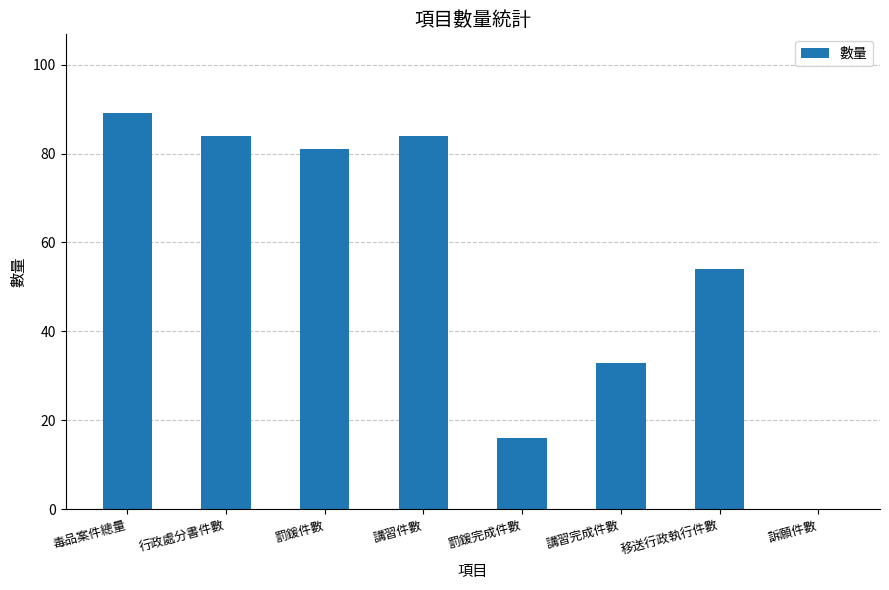

The value at 講習件數 is 84. True or false?

True